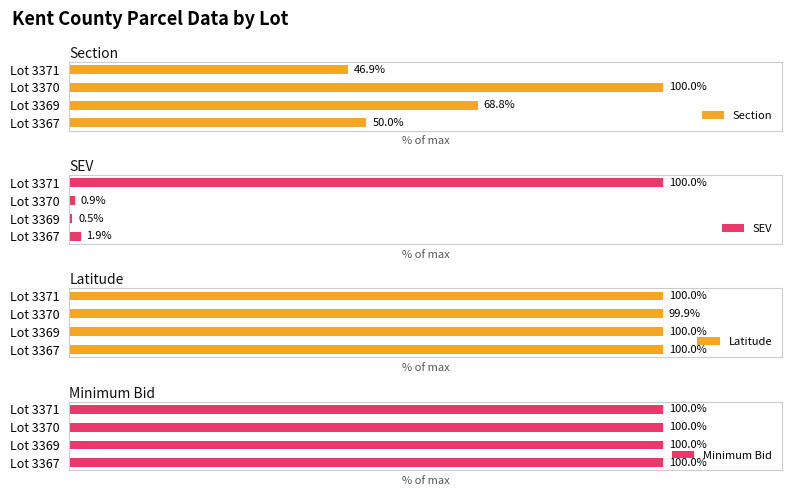

Rank the categories by Section value from highest to lowest.

Lot 3370, Lot 3369, Lot 3367, Lot 3371